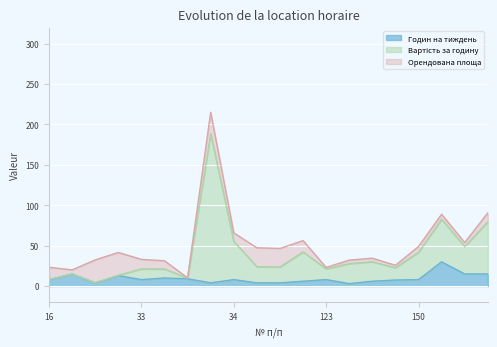

Which has a higher value, 146 or 19?

146